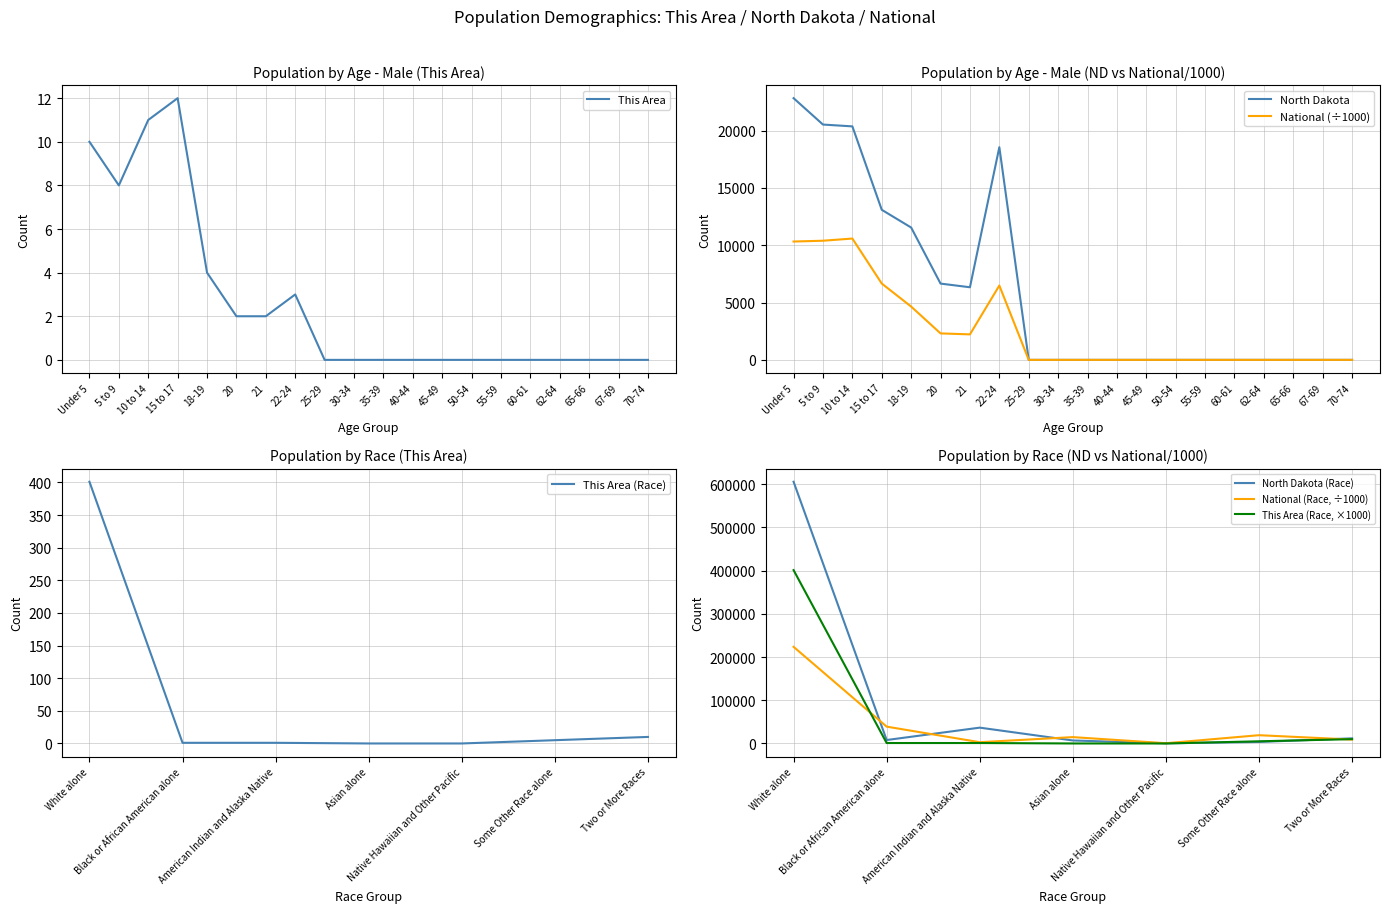

The value of National (÷1000) at 35-39 is 5861.4. True or false?

False